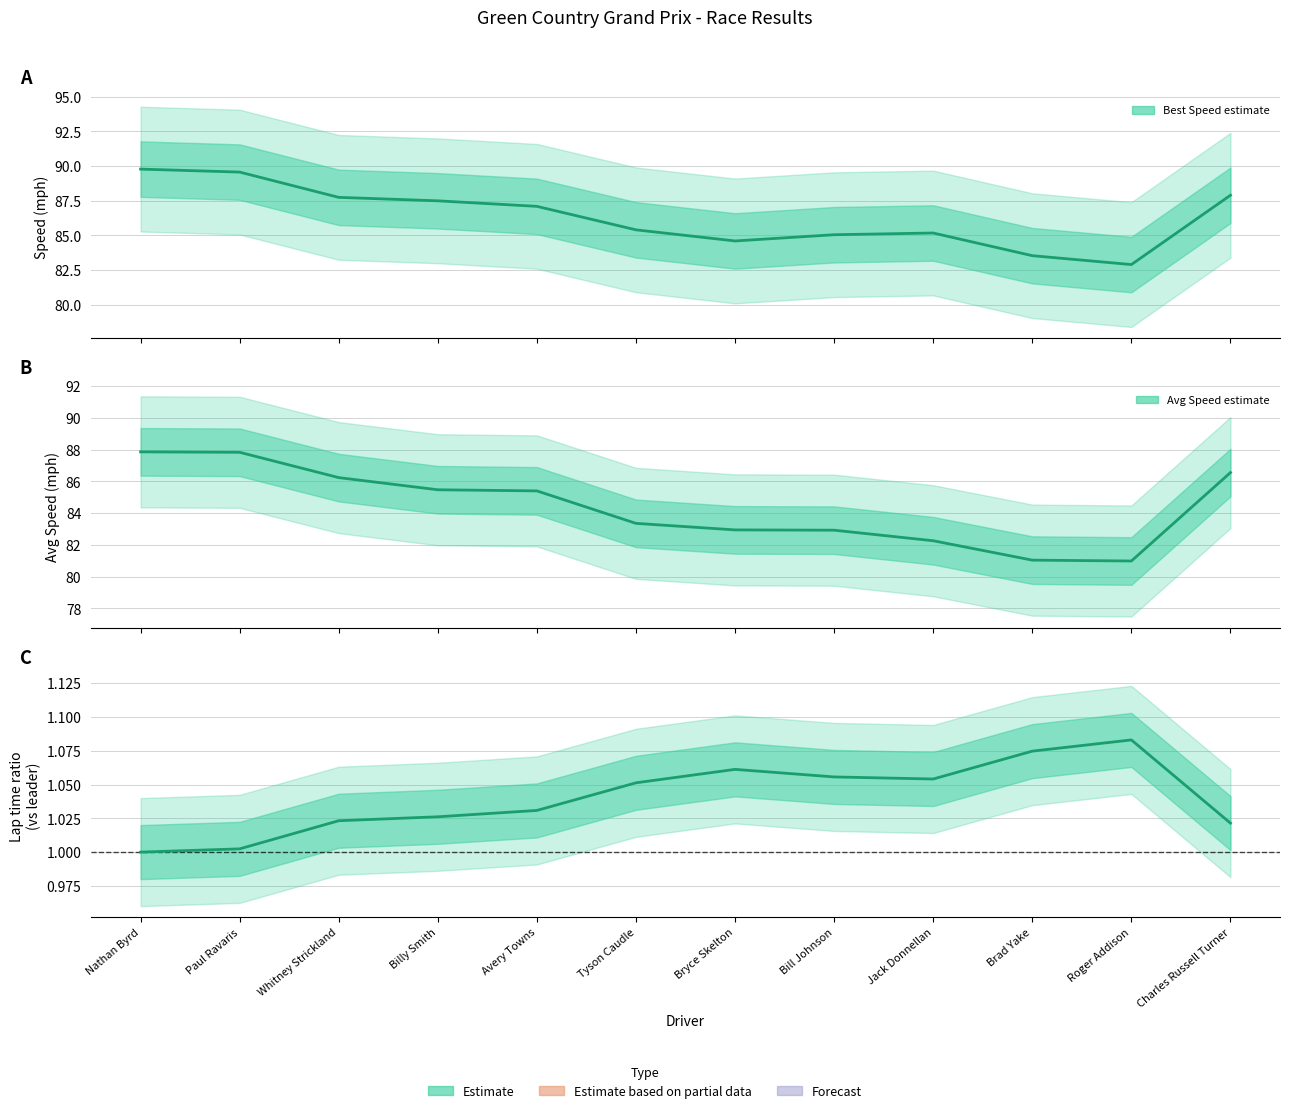

What is the difference between the Average Speed values at Nathan Byrd and Charles Russell Turner?

1.3